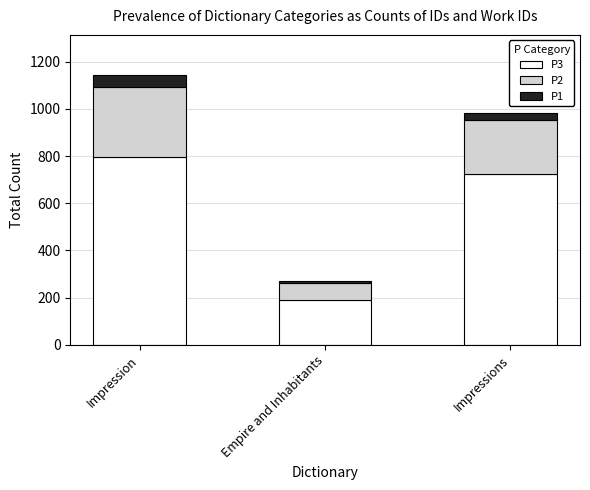

Which category has the lowest value in the P3 series?

Empire and Inhabitants